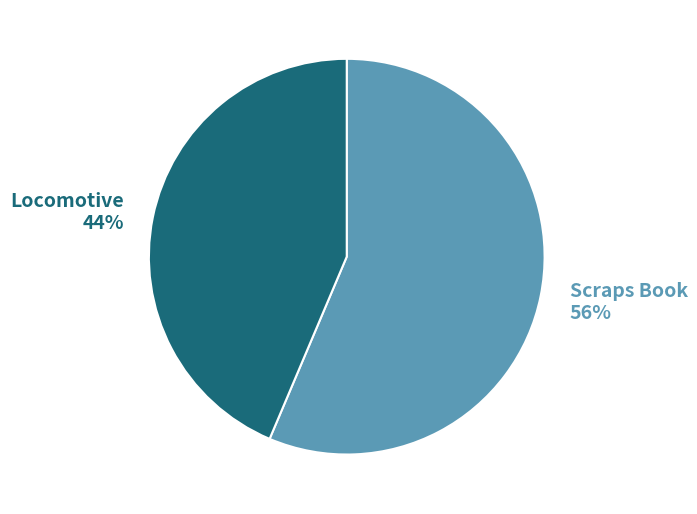

Which category has the smallest portion of the pie?

Locomotive